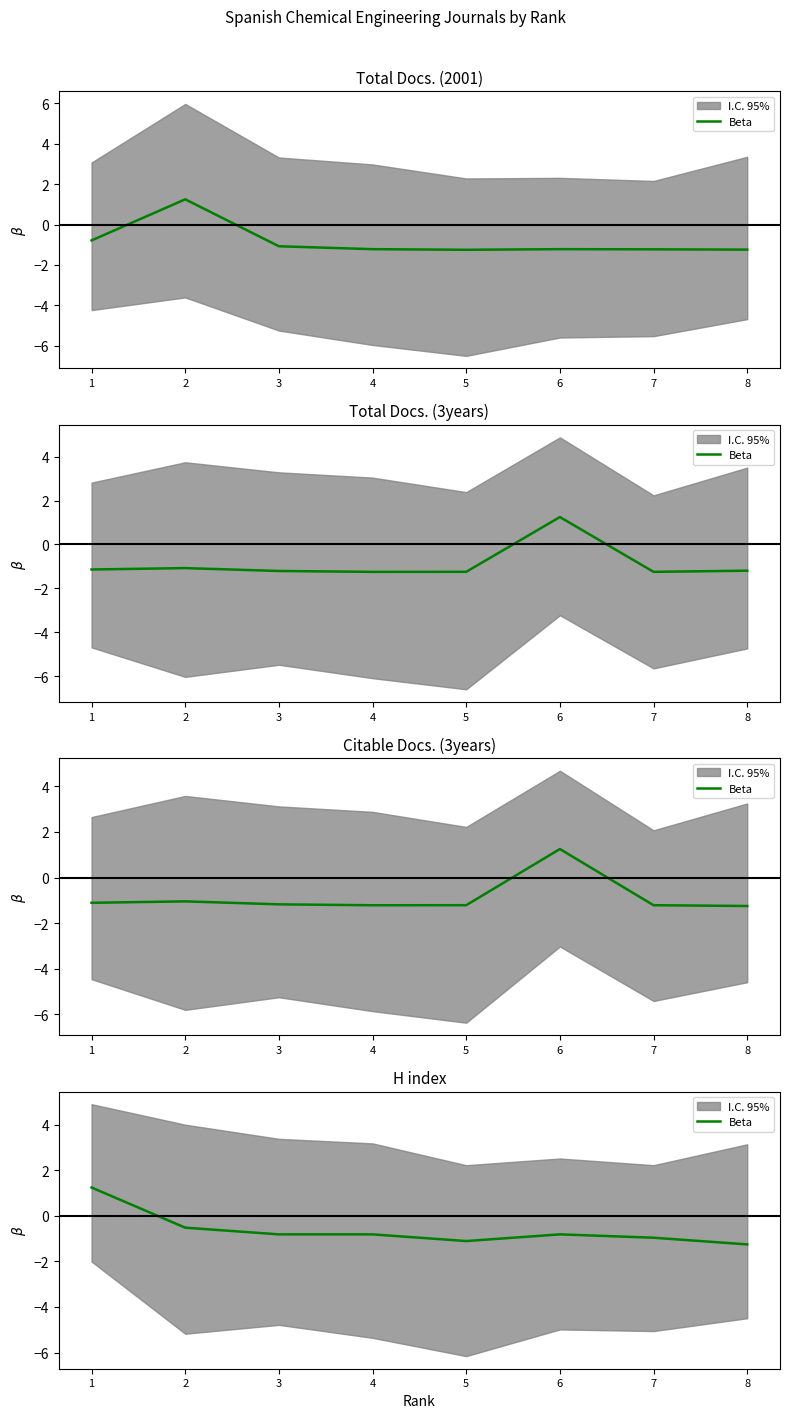

What is the greatest value displayed?

1.2